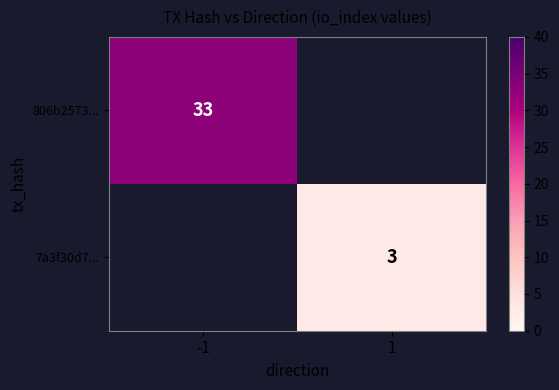

Between 1 and -1, which is larger?

-1